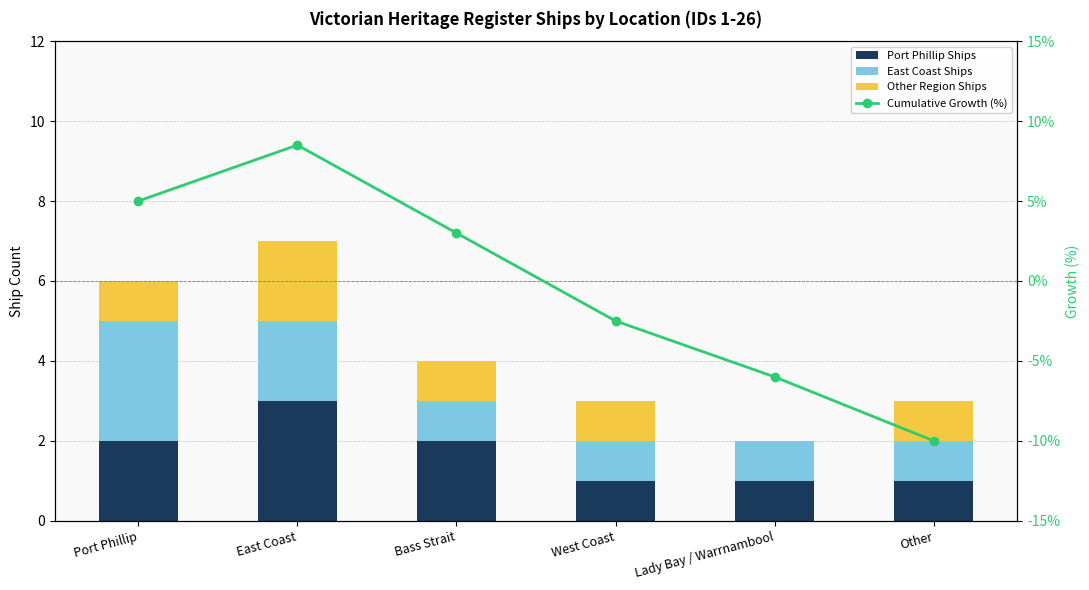

What is the difference between the maximum and second lowest values in the East Coast Ships series?

2.0